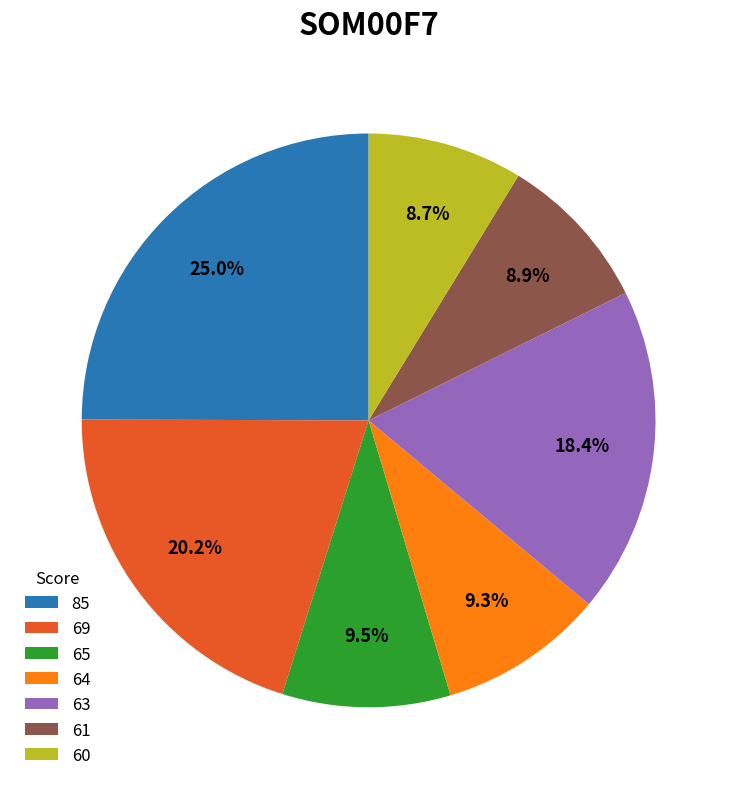

Which slice is the largest?

85